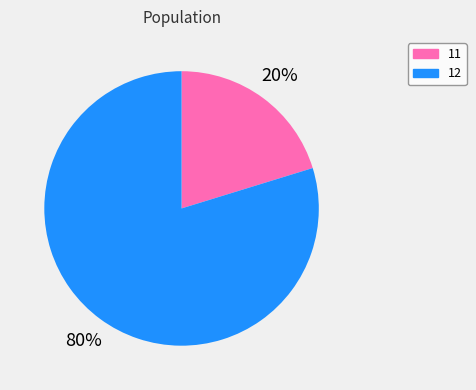

What is the smallest slice in the pie chart?

11